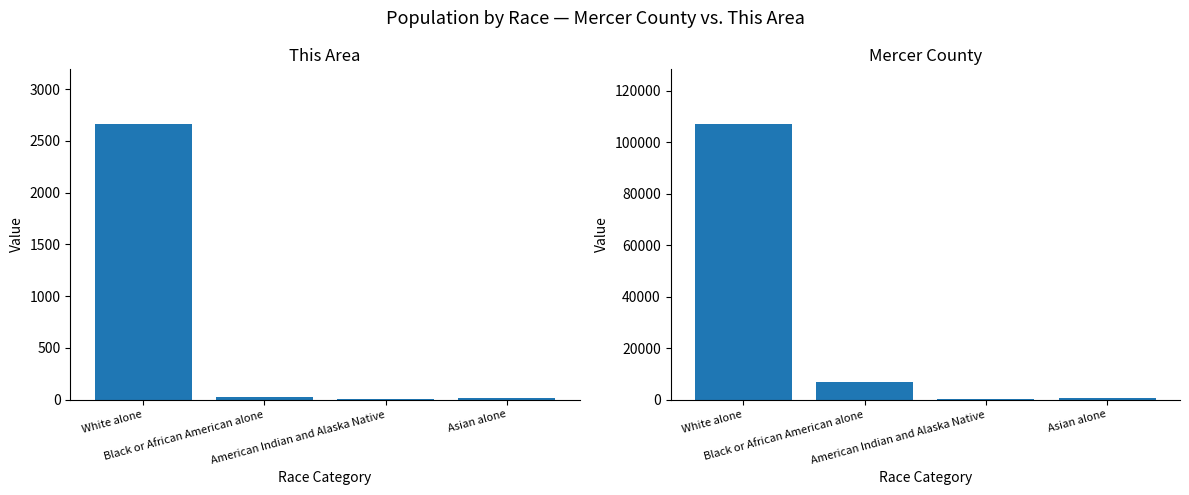

Where is Mercer County nearest to the value 53523?

Black or African American alone